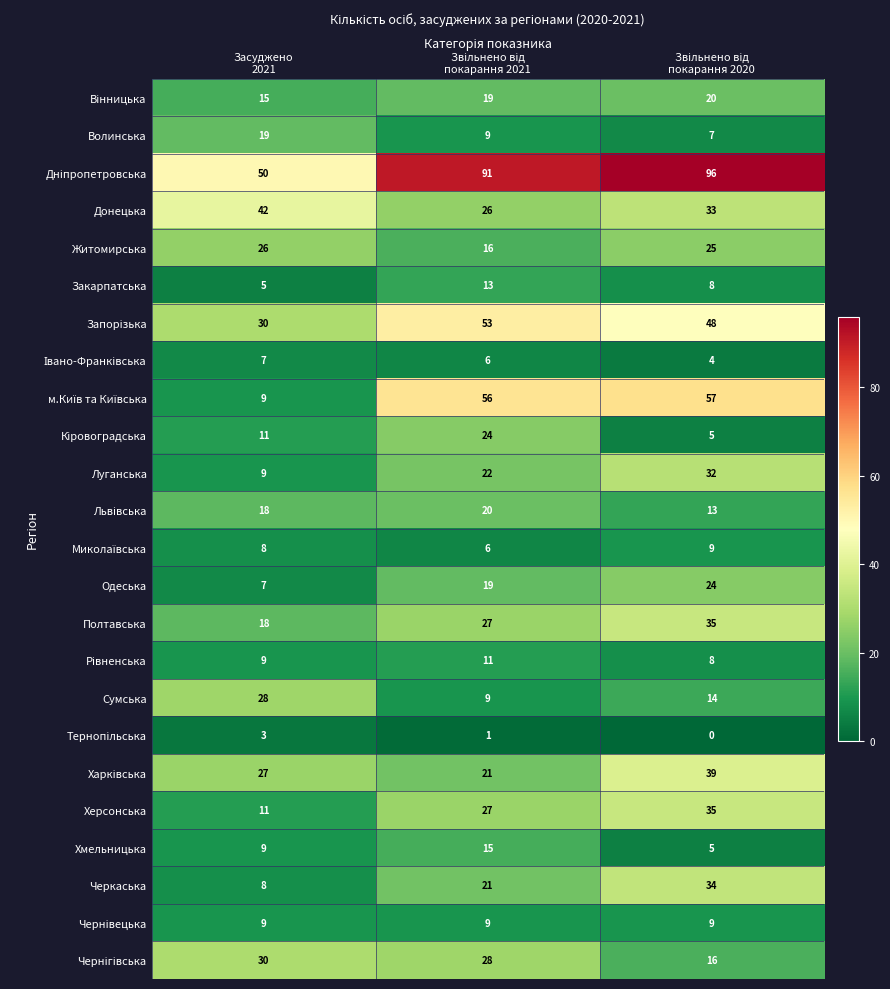

How many Житомирська values are between 16 and 26?

3